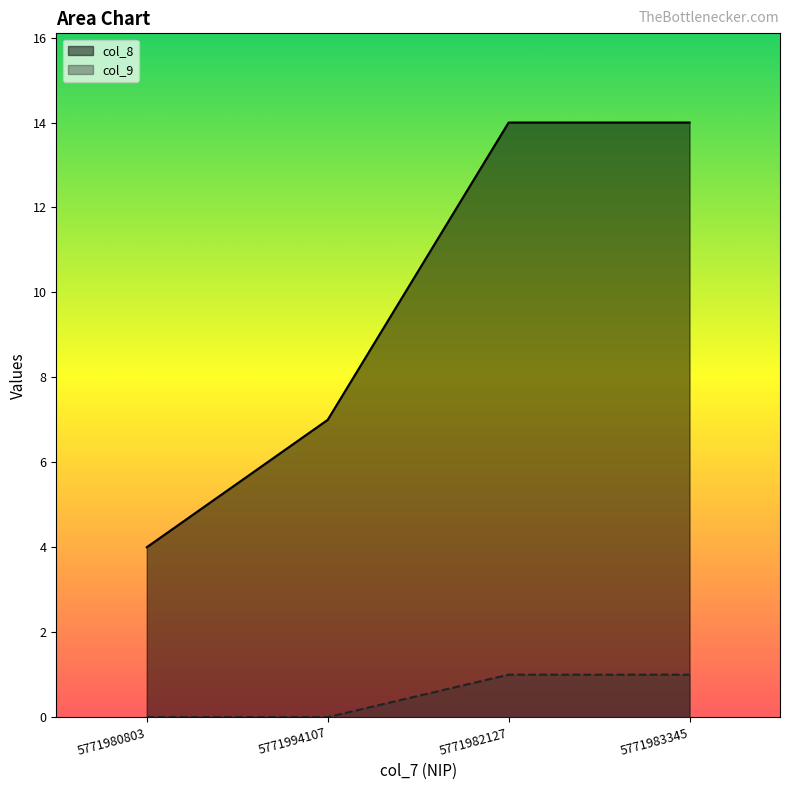

Is the value of col_9 at 5771982127 greater than the value of col_8 at 5771982127?

No